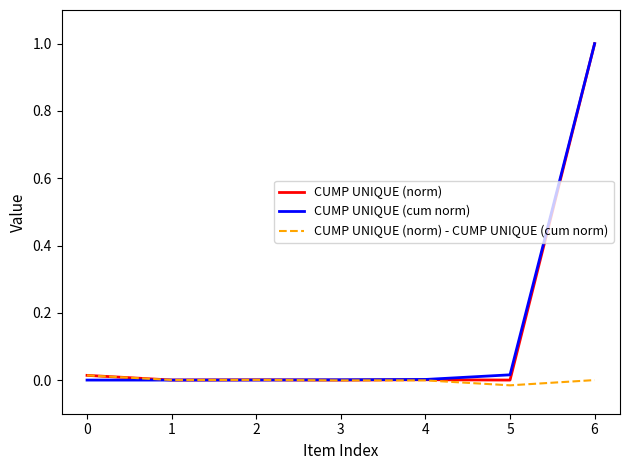

At which category is the sum across all series the highest?

6